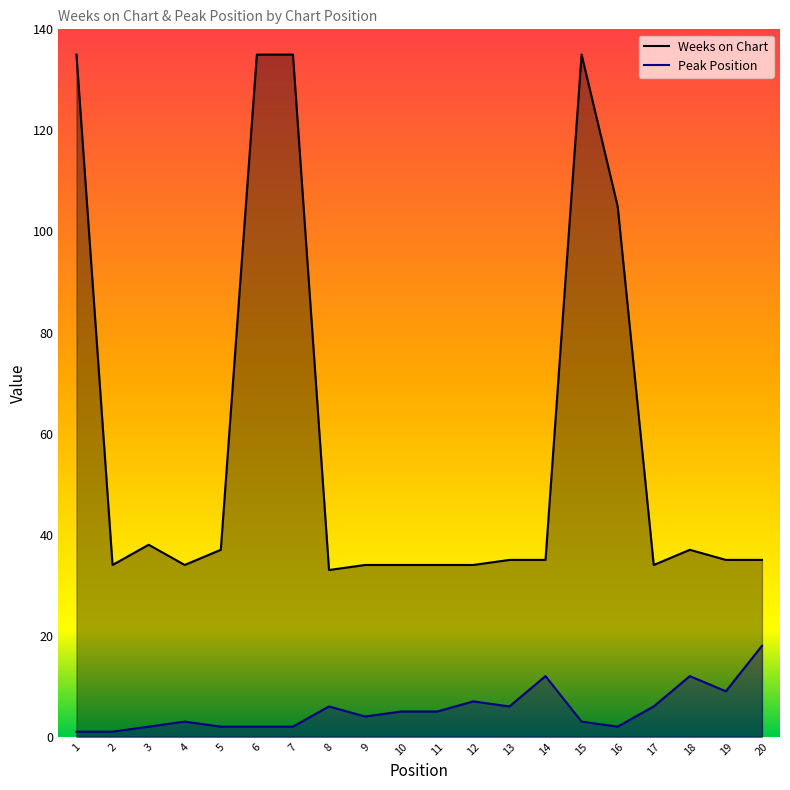

What is the maximum value shown in the chart?

135